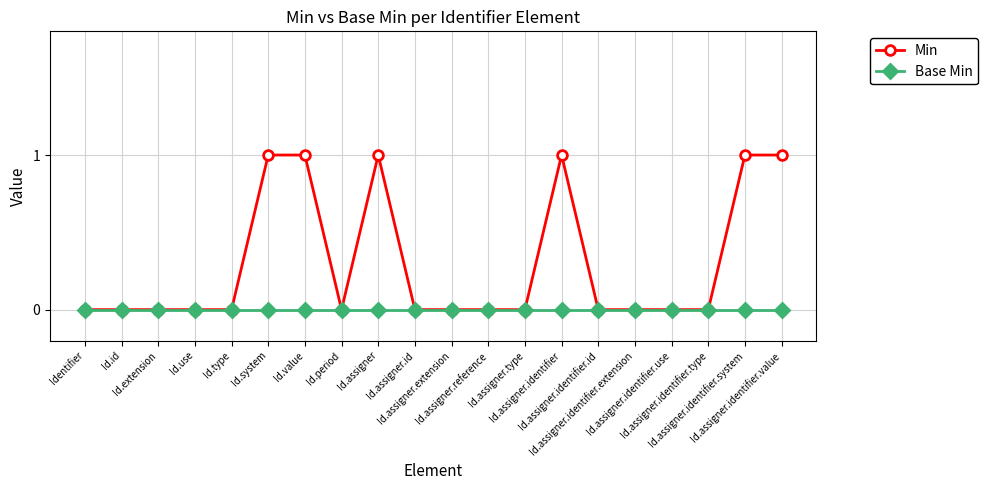

Does the chart display data point markers on the line(s)?

Yes